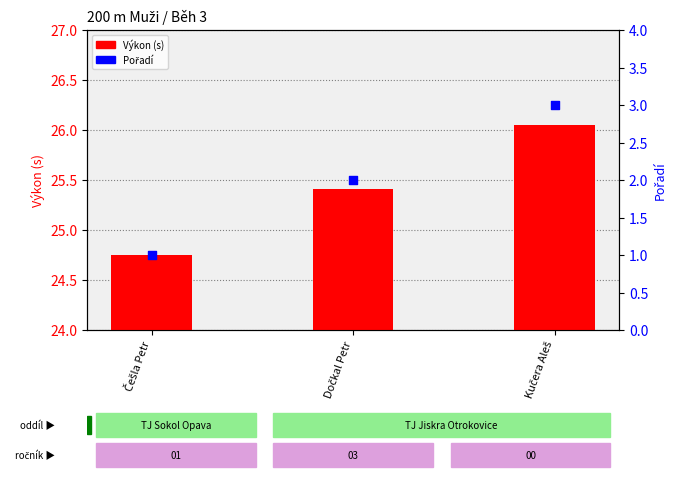

What is the total value across all series at Kučera Aleš?

29.1